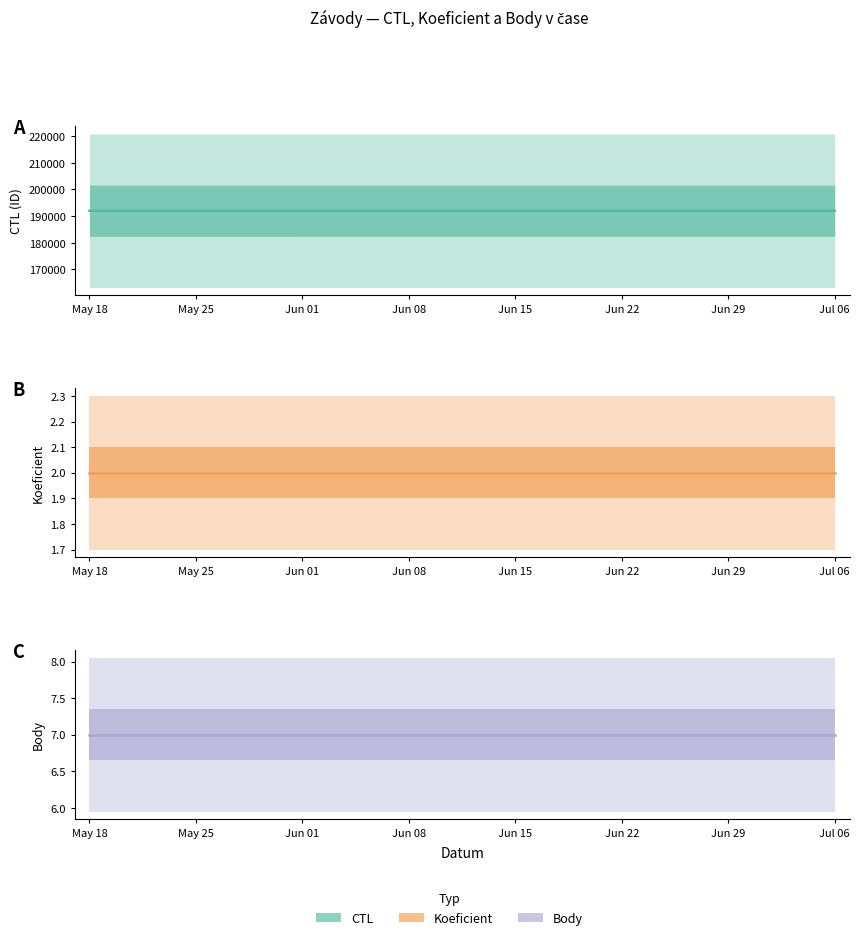

Does the chart display data point markers on the line(s)?

No